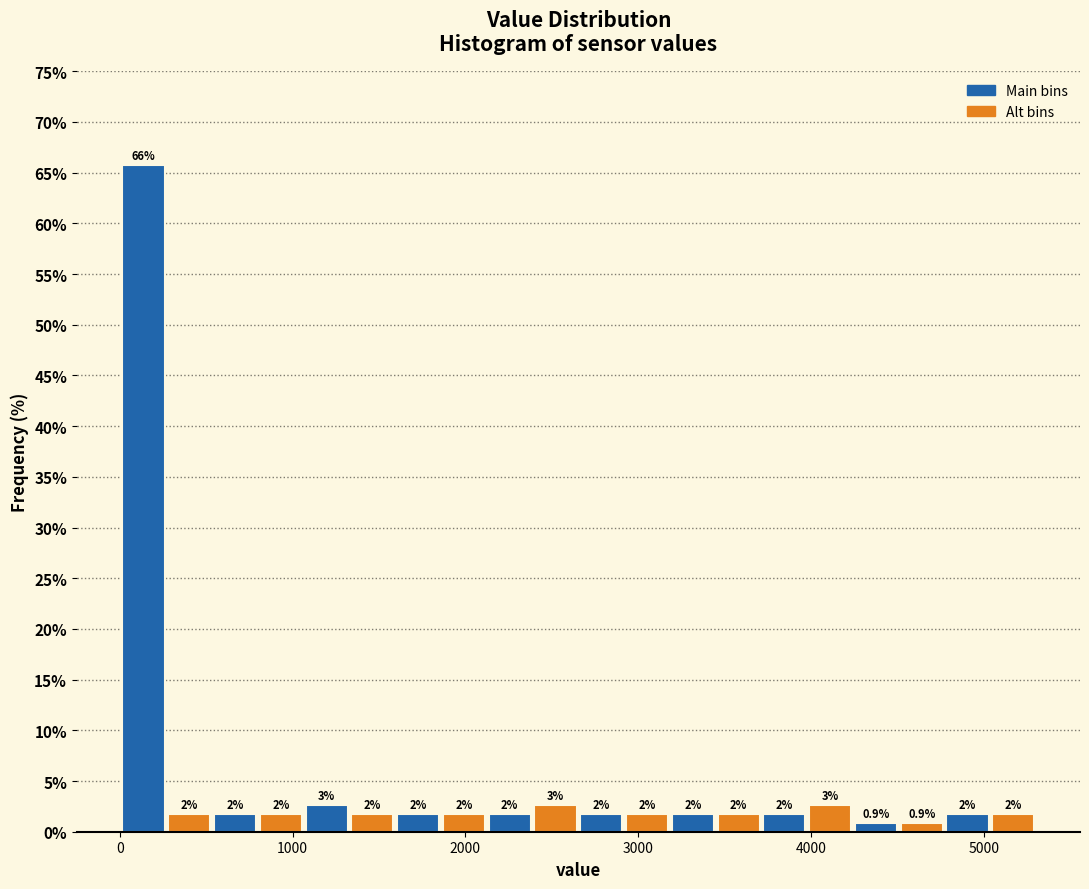

Read against the x-axis, roughly where is the centre of the tallest bar?

100